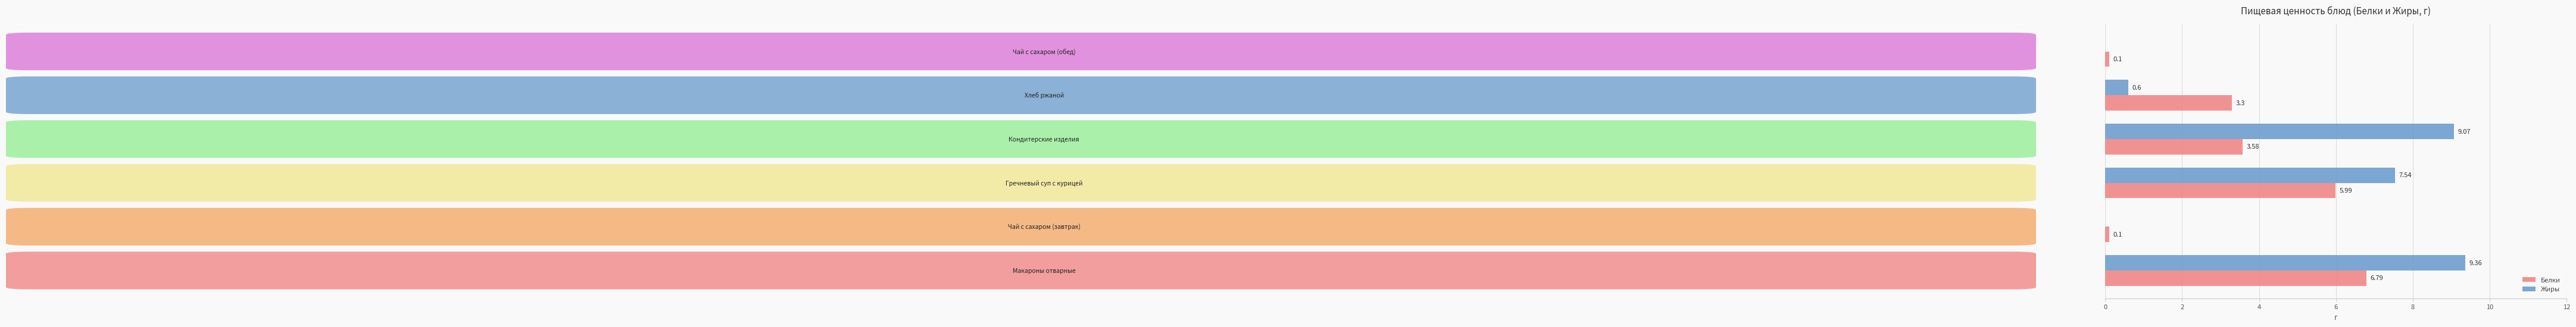

Which series has the largest total across all categories?

Жиры